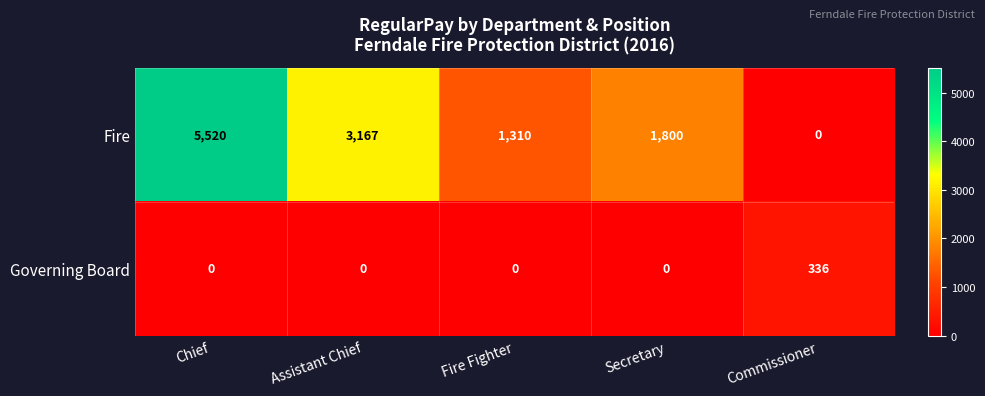

At which category is the sum across all series the highest?

Chief